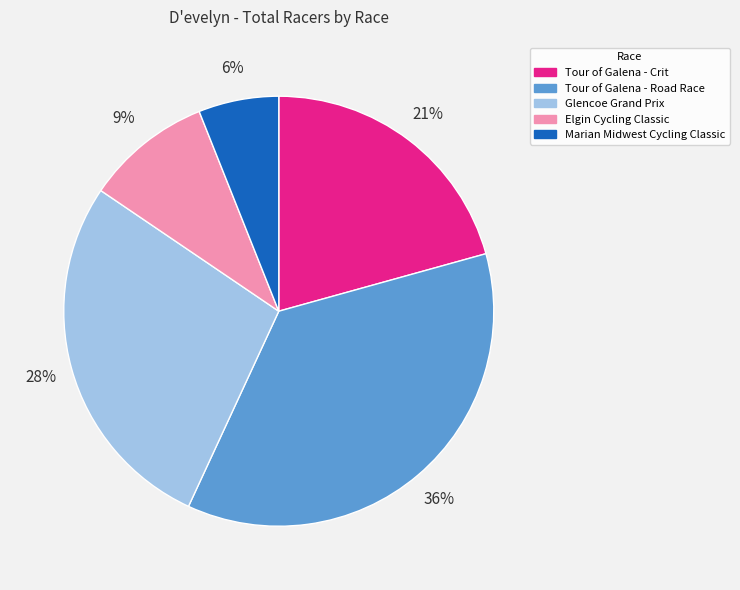

The Tour of Galena - Road Race slice represents 36% of the pie. True or false?

True